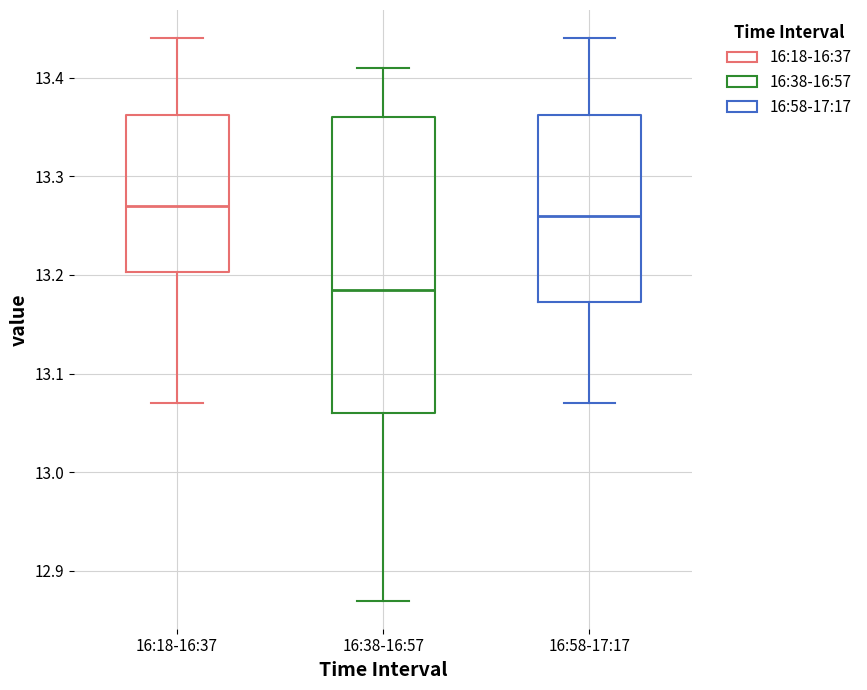

Reading left to right, transcribe this box plot: for each box, give where its median line is, the range the box spans, and where its two whiskers end, as read against the y-axis. The values are not printed on the chart, so give them approximately, as read against the axis.

16:18-16:37: median 13.27, box 13.20 to 13.36, whiskers 13.07 to 13.44
16:38-16:57: median 13.19, box 13.06 to 13.36, whiskers 12.87 to 13.41
16:58-17:17: median 13.26, box 13.17 to 13.36, whiskers 13.07 to 13.44